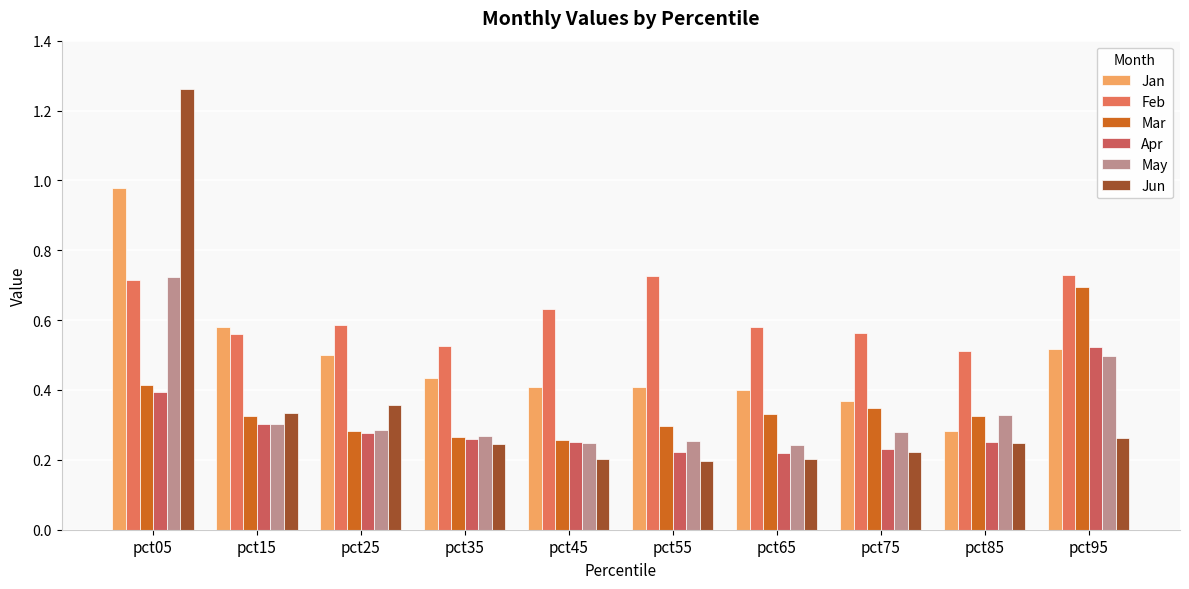

Count the number of data series in this chart.

6